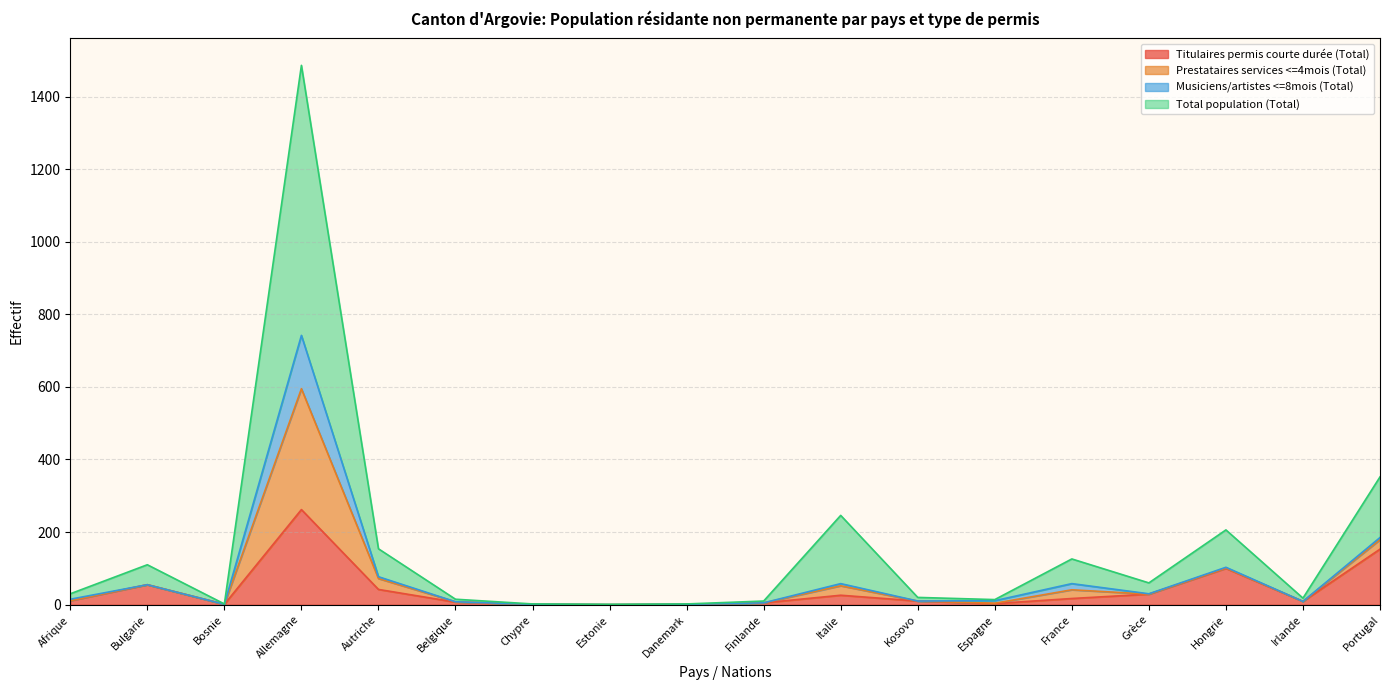

What are all the series names shown in the legend?

Titulaires permis courte durée (Total), Prestataires services <=4mois (Total), Musiciens/artistes <=8mois (Total), Total population (Total)